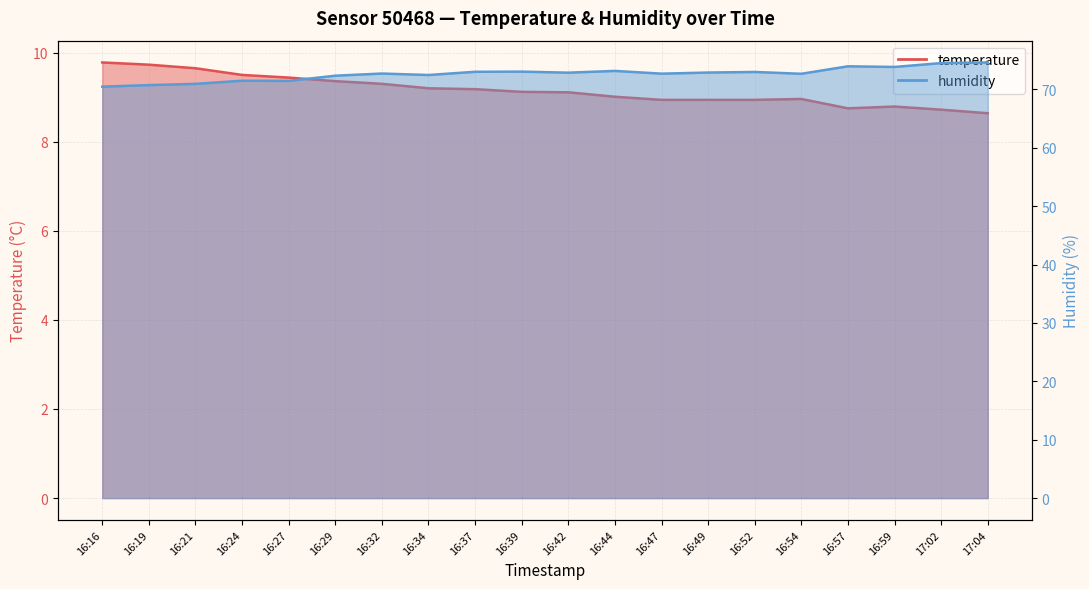

What is the minimum value shown in the chart?

8.6